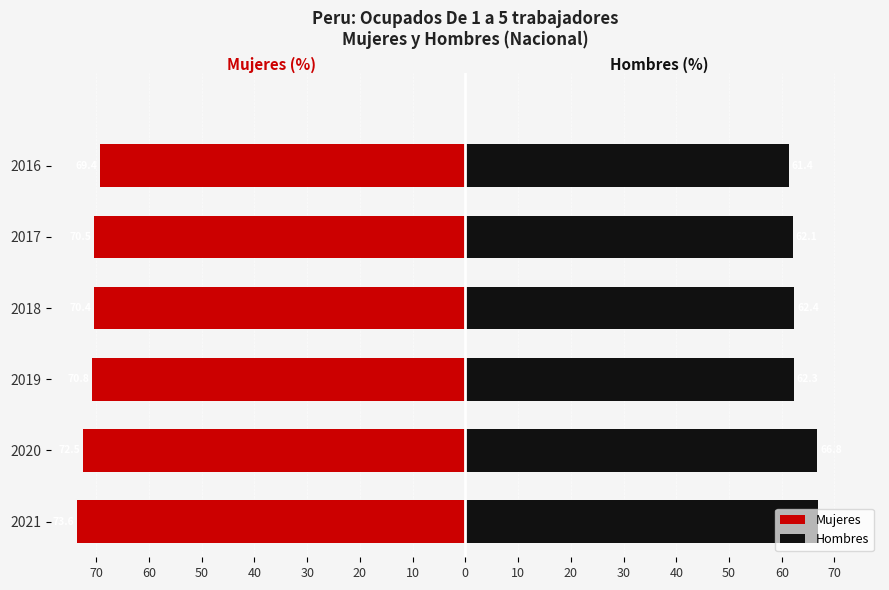

Reading left to right, extract all data points from this chart.

Mujeres: 80=-73.6	70=-72.5	60=-70.8	50=-70.4	40=-70.5	30=-69.4
Hombres: 80=66.9	70=66.8	60=62.3	50=62.4	40=62.1	30=61.4